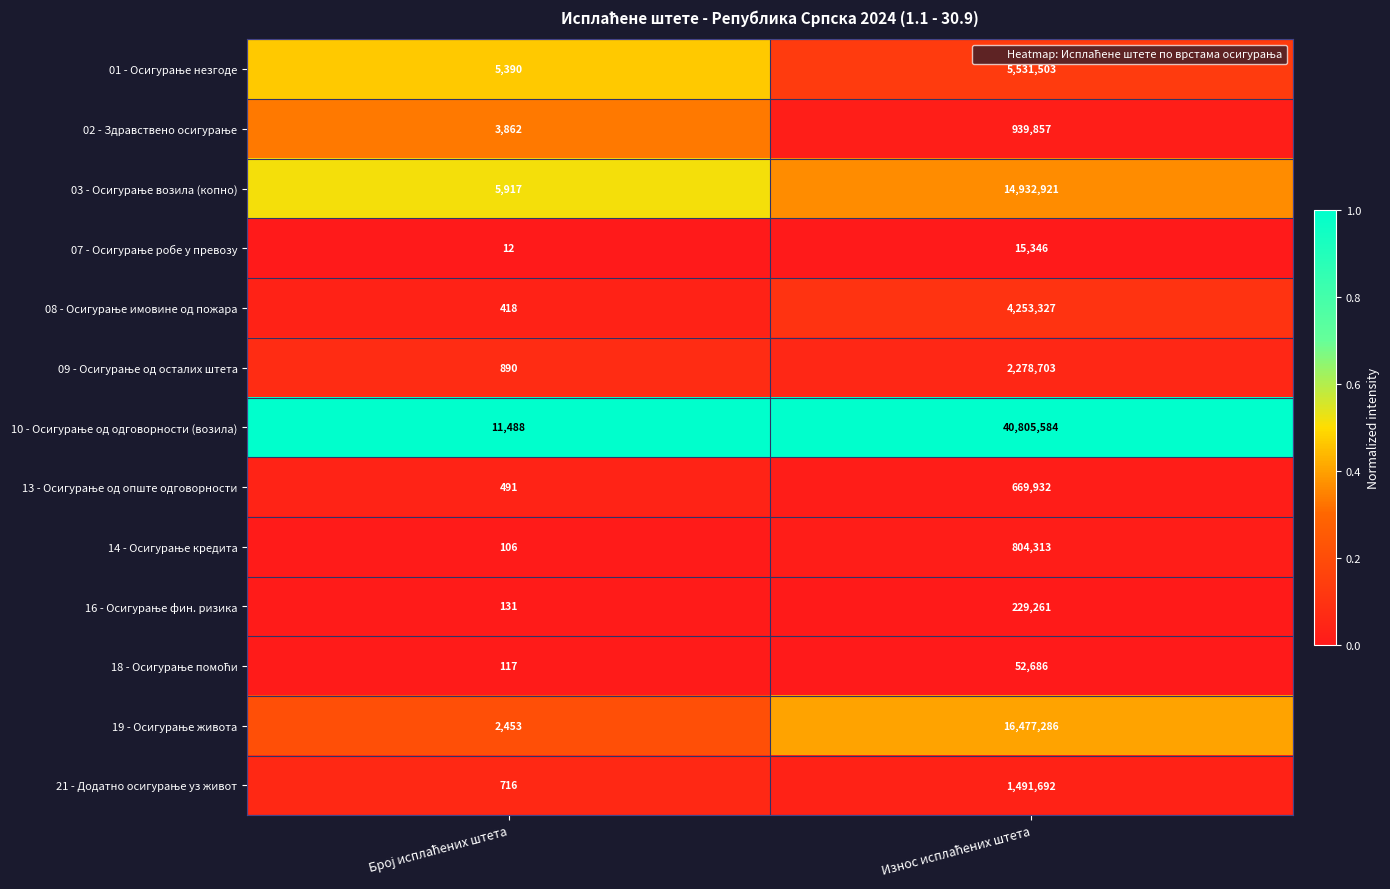

What is the maximum value shown in the chart?

40805584